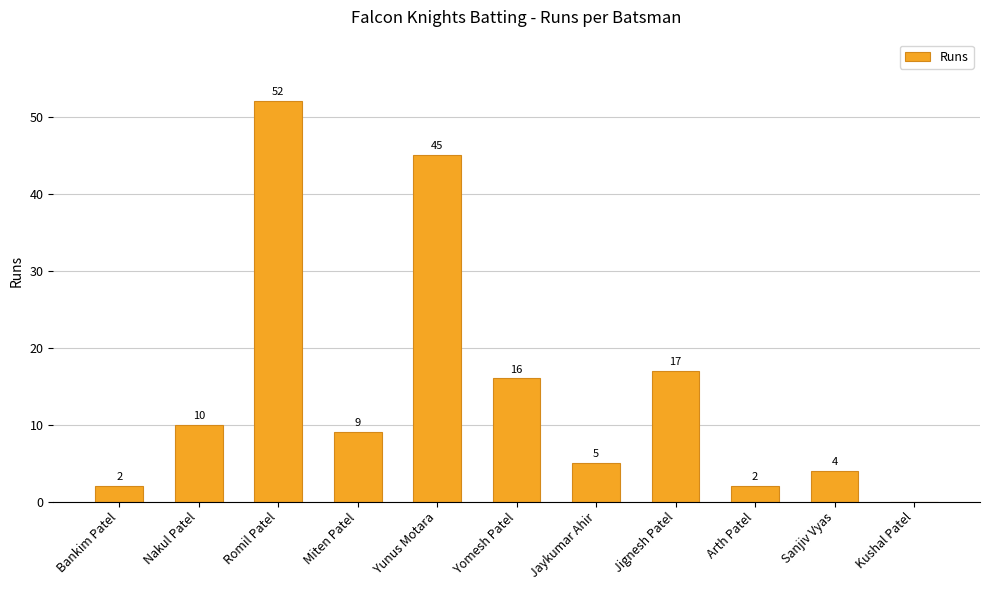

At which label does the data first exceed 9?

Nakul Patel